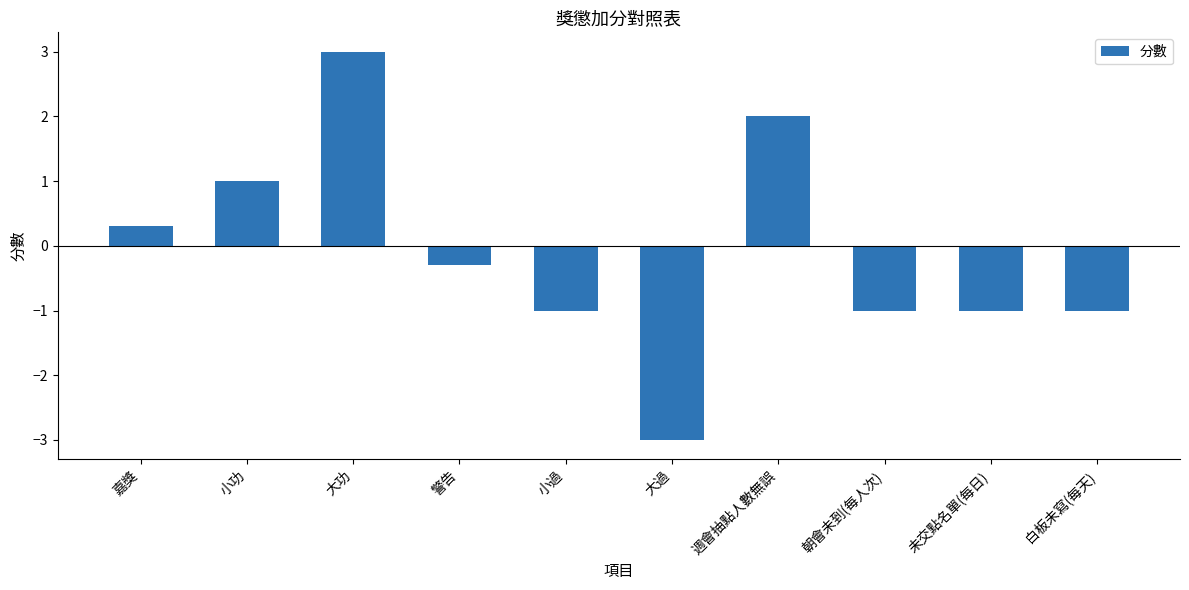

Are the bars grouped side by side (vs. stacked)?

No